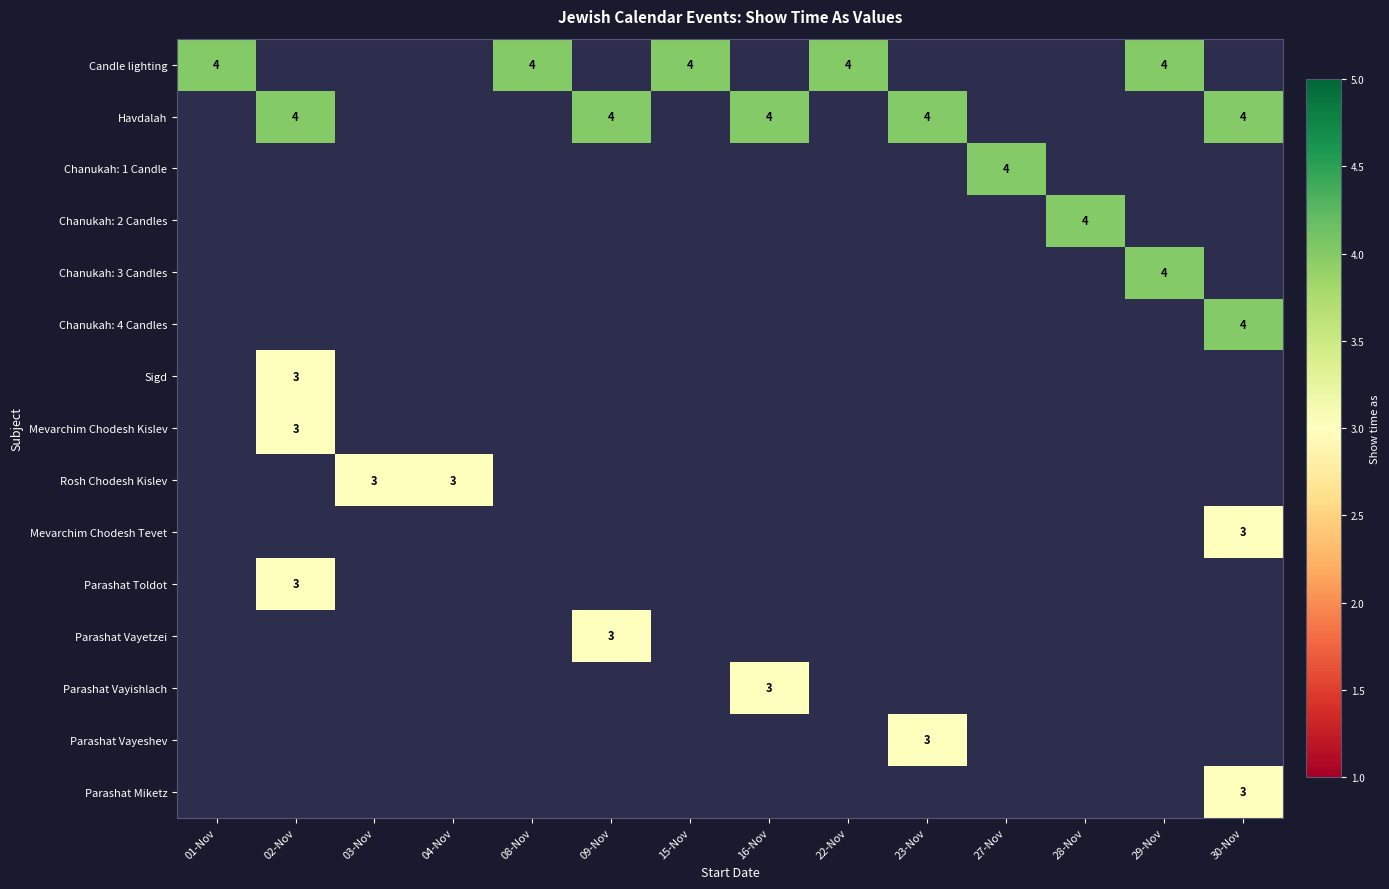

What is the smallest value displayed?

3.0